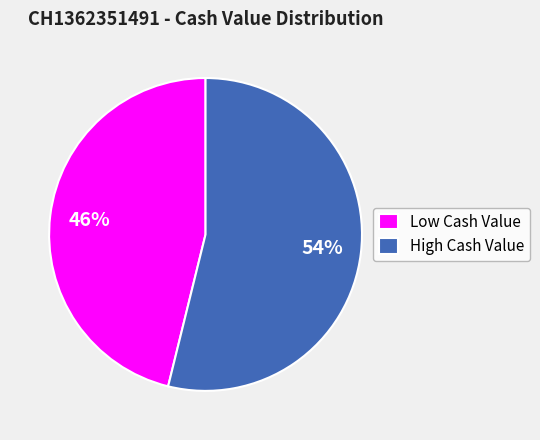

What is the largest slice in the pie chart?

High Cash Value